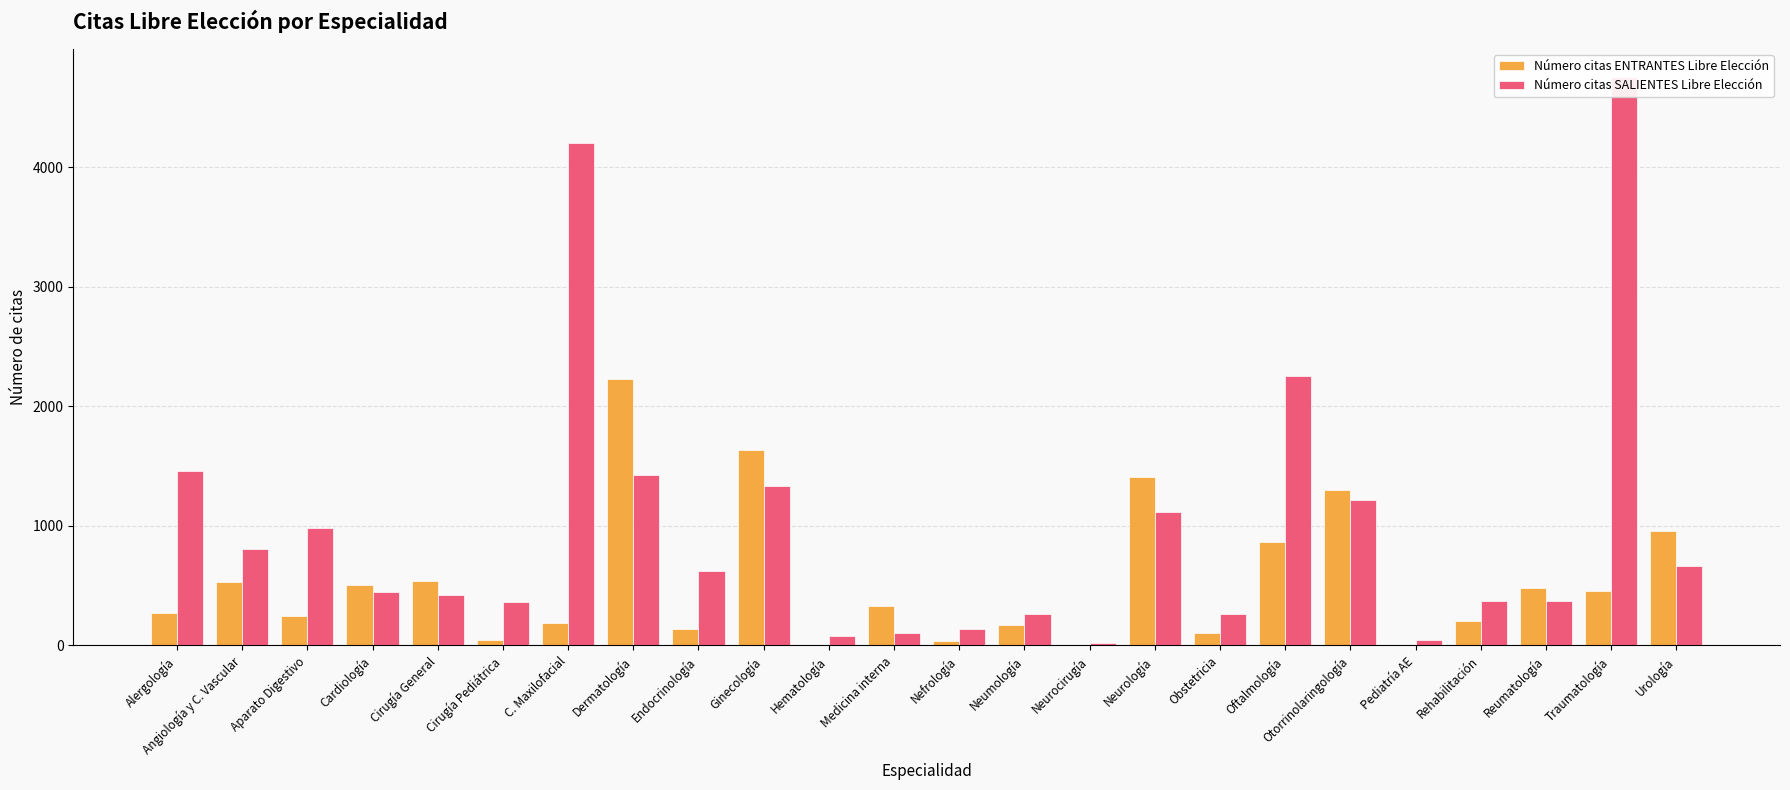

Rank the series at Rehabilitación from highest to lowest value.

Número citas SALIENTES Libre Elección, Número citas ENTRANTES Libre Elección